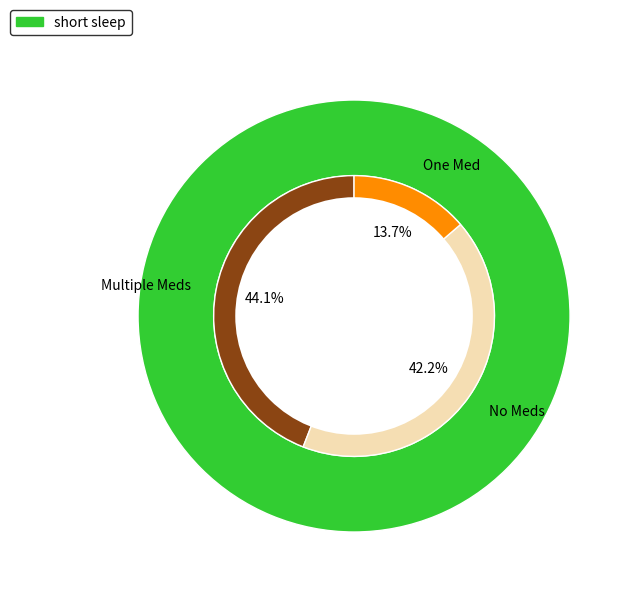

Count the number of slices in the pie.

2